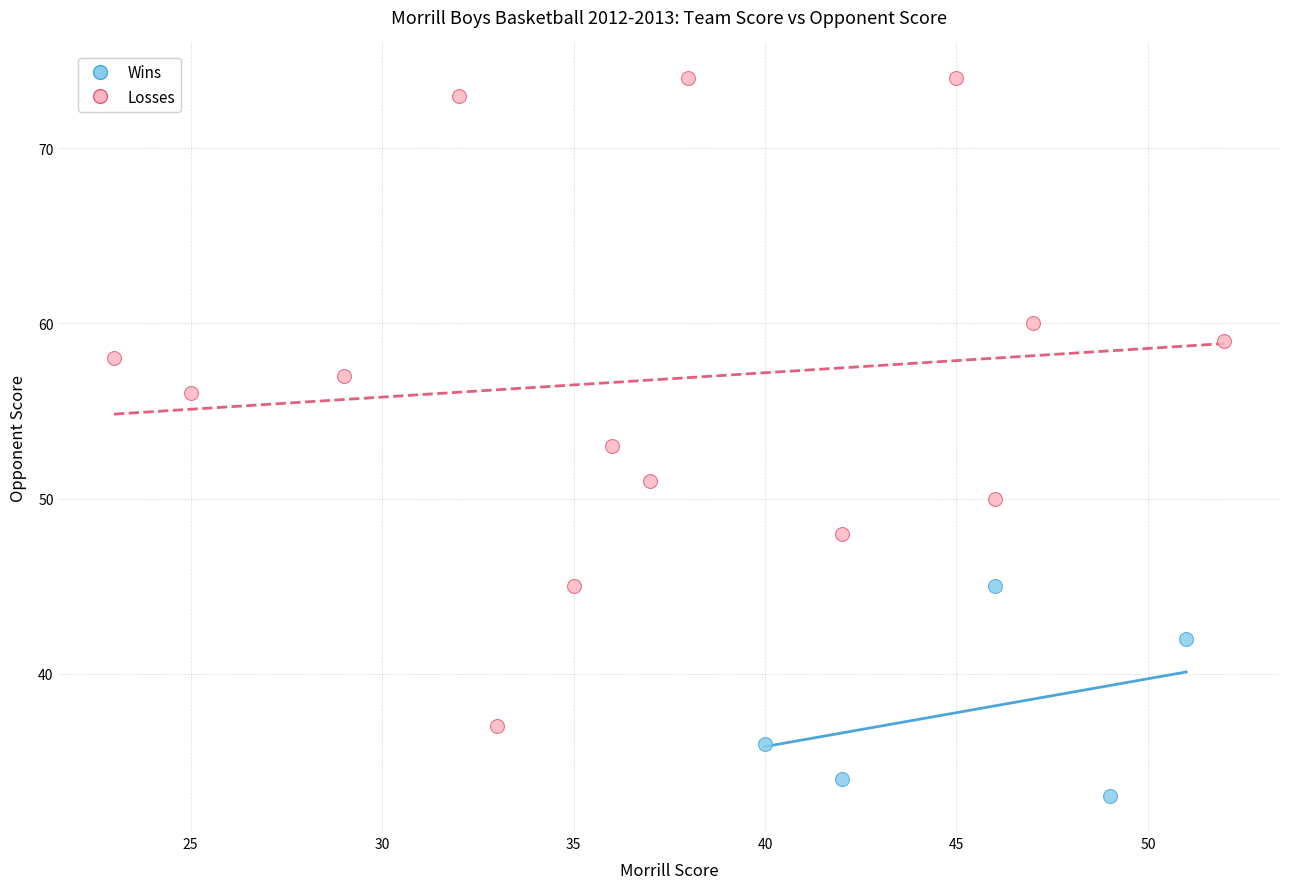

Which series reaches the maximum Y coordinate?

Losses